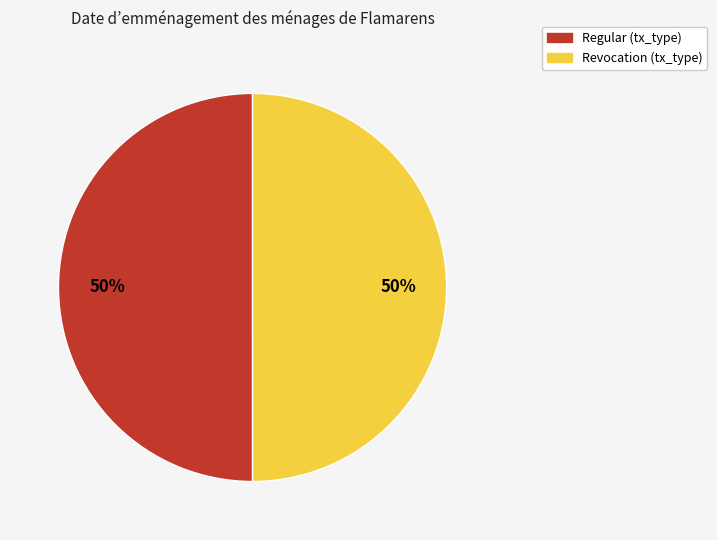

Combined, do Regular and Revocation account for over 50%?

Yes